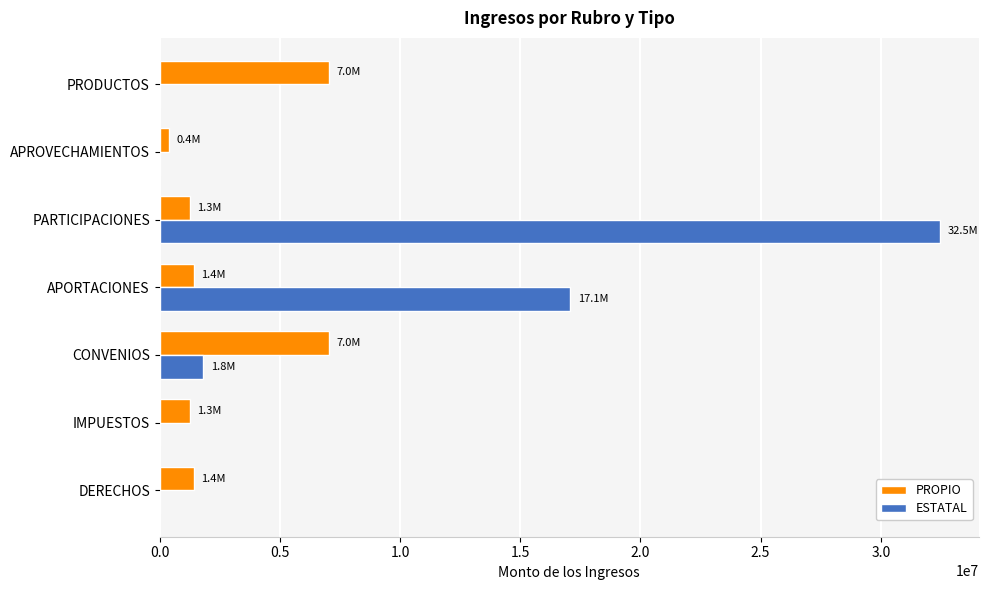

The ESTATAL series shows 0.0 at IMPUESTOS. True or false?

True